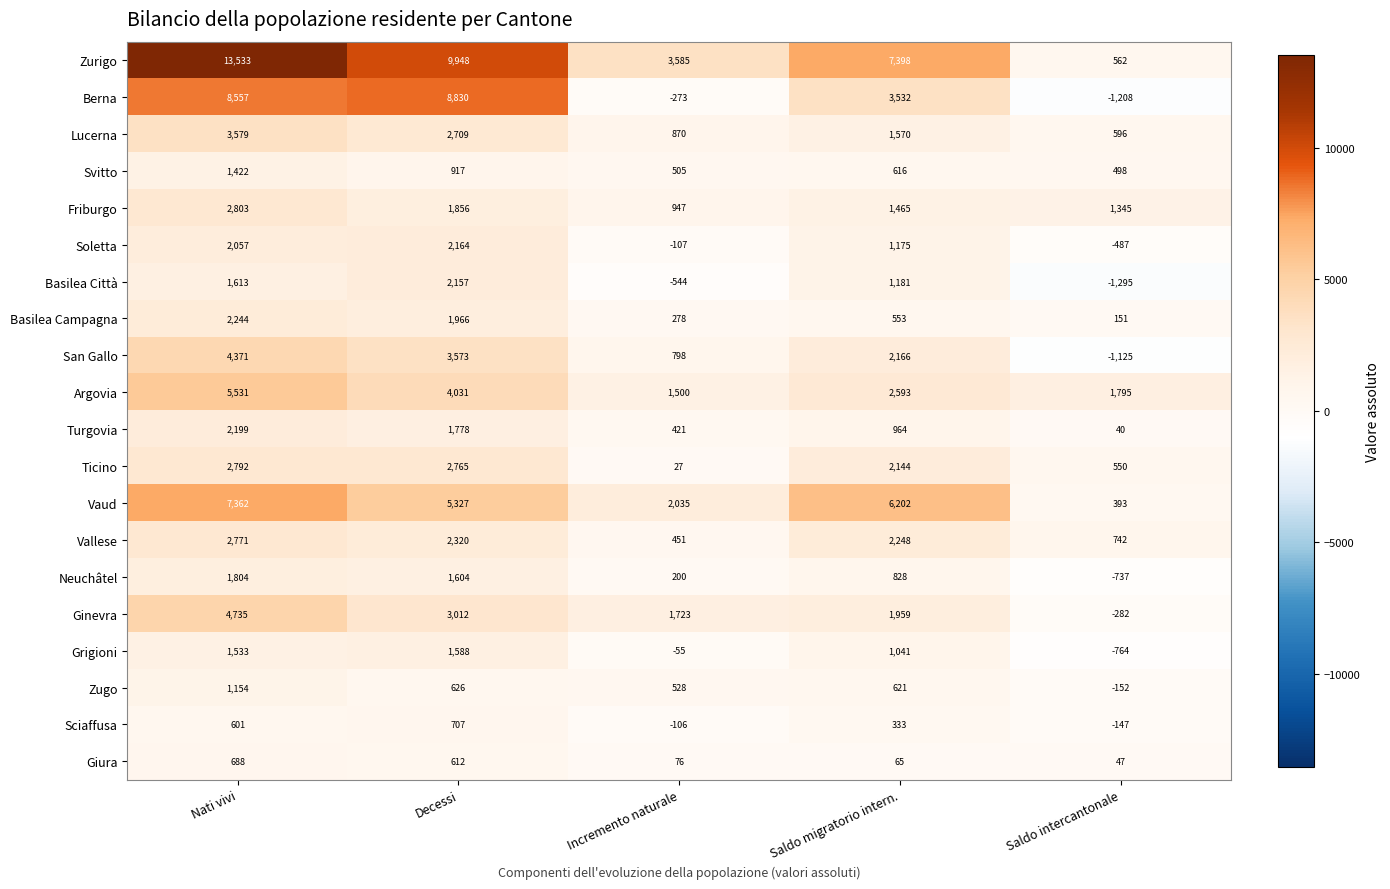

Which series has the largest total across all categories?

Zurigo